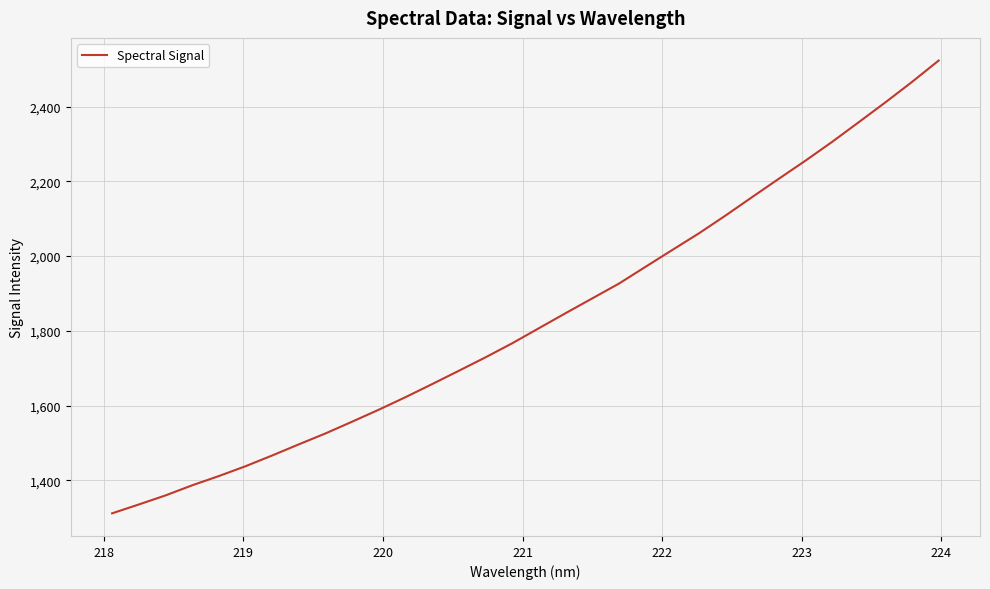

What is the greatest value displayed?

2523.2